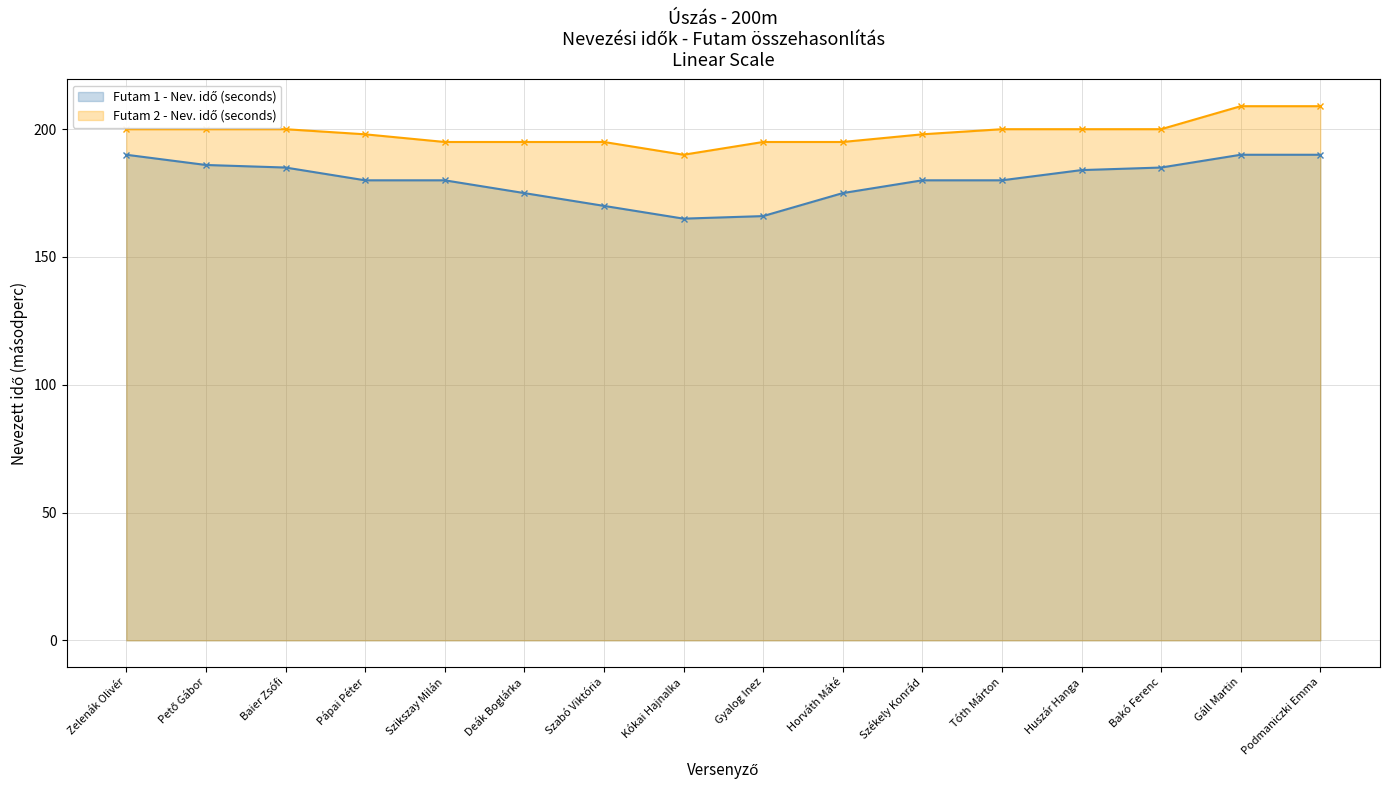

Where is Futam 1 - Nev. idő (seconds) nearest to the value 177?

Deák Boglárka